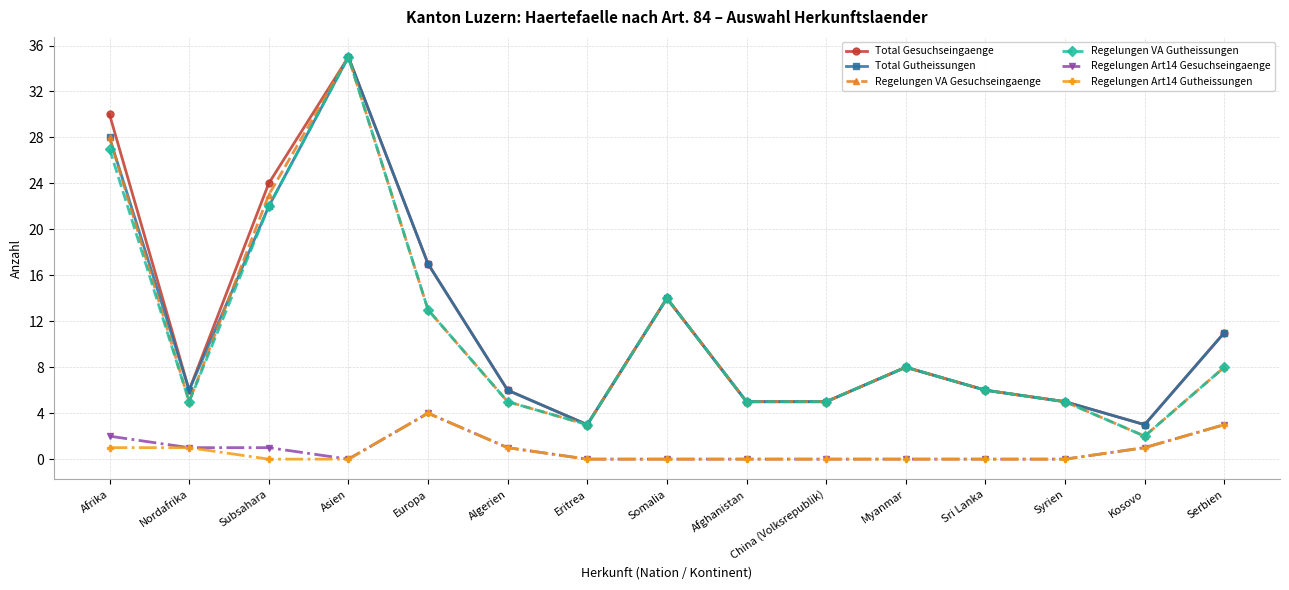

True or false: Regelungen Art14 Gesuchseingaenge and Regelungen VA Gesuchseingaenge cross at least once.

False